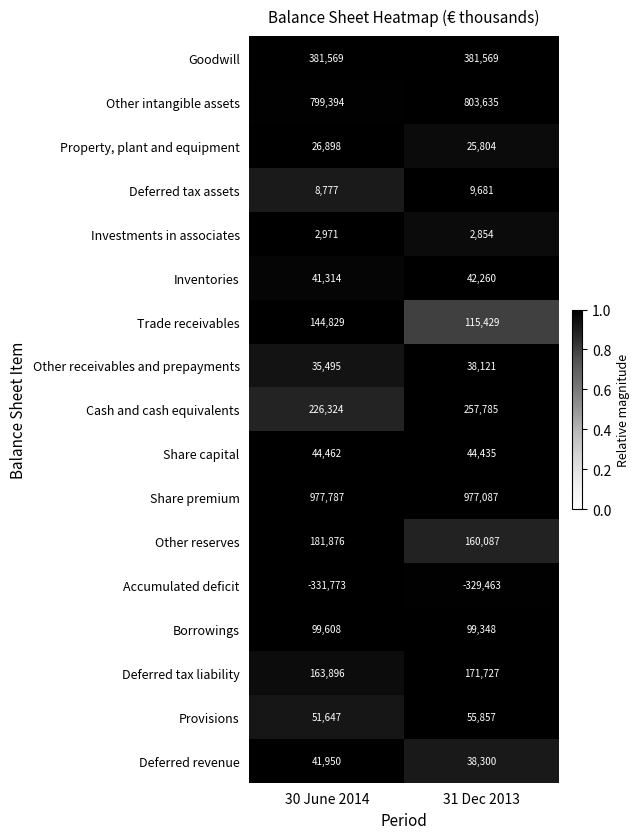

At which category is the sum across all series the highest?

30 June 2014